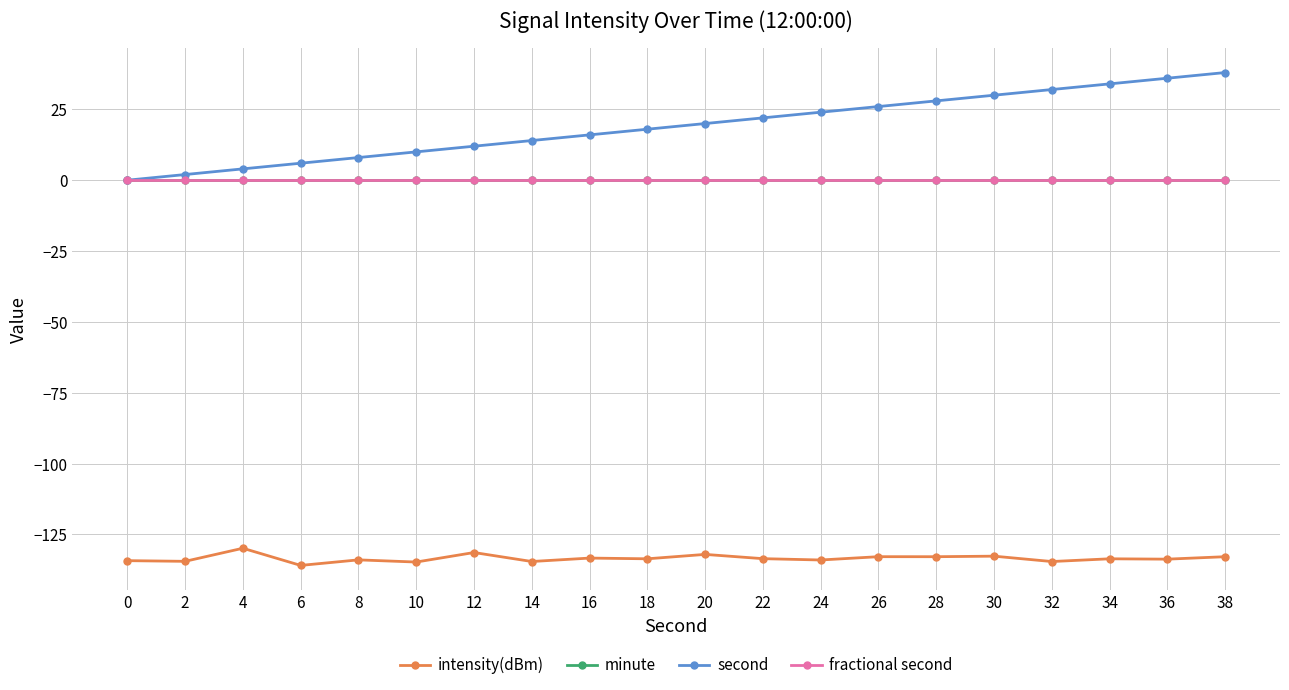

Is the value of fractional second at 10 greater than the value of second at 20?

No